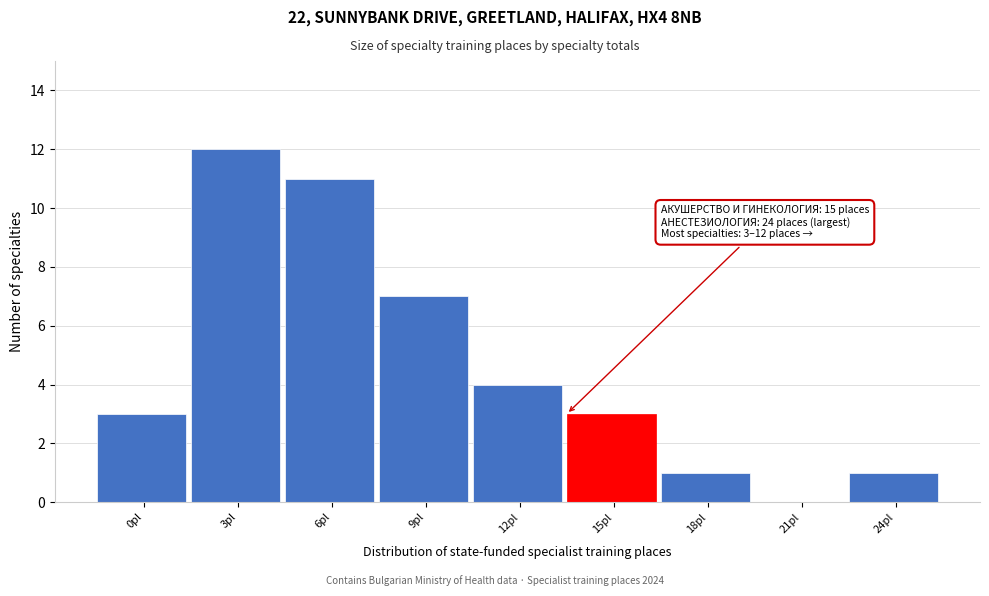

Reading right to left, what are all the values shown in this chart?

24pl=1	21pl=0	18pl=1	15pl=3	12pl=4	9pl=7	6pl=11	3pl=12	0pl=3